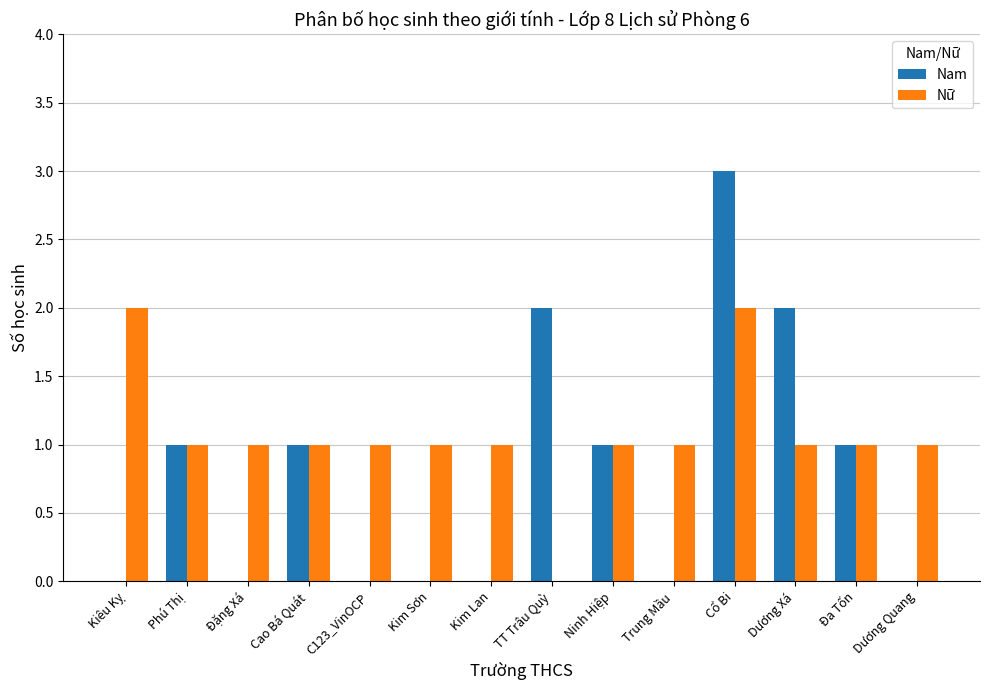

At which label does Nam reach its peak?

Cổ Bi